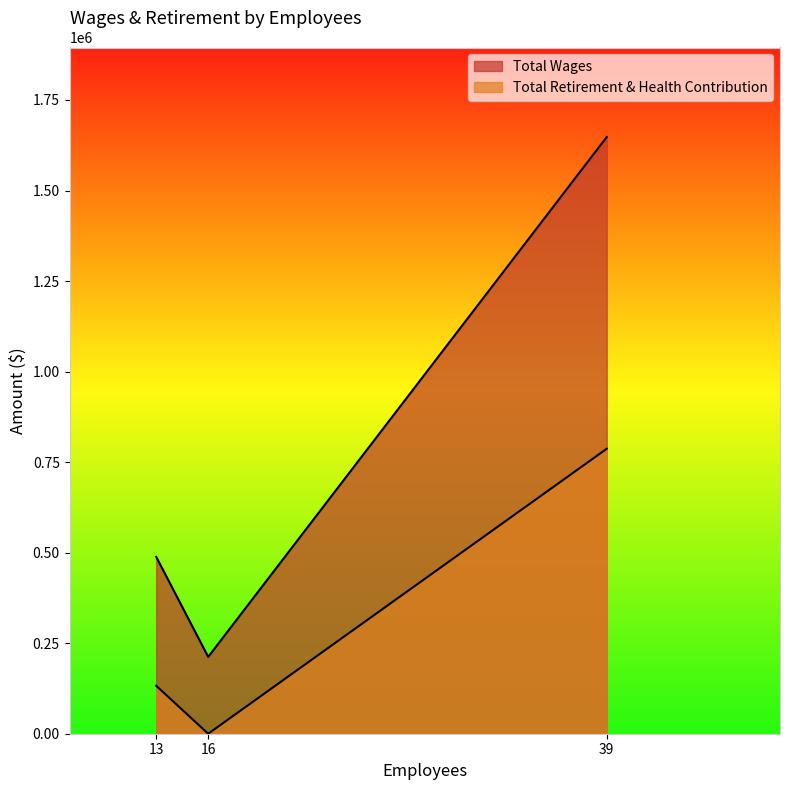

What is the sum of the Total Retirement & Health Contribution values at 39 and 16?

786840